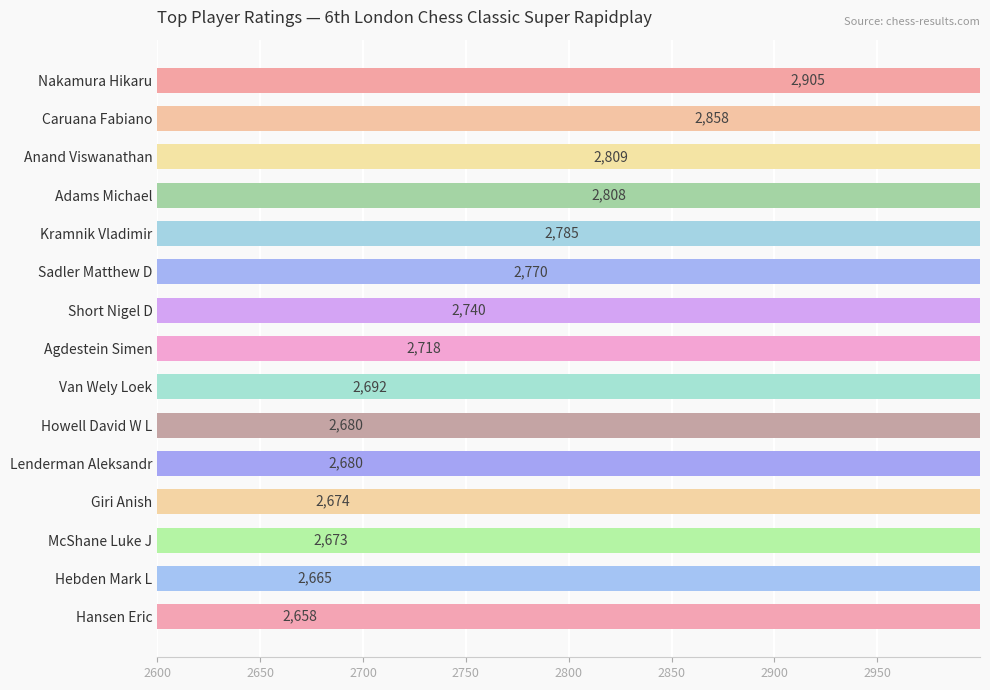

What is the value of the 10th bar from the left?

2680